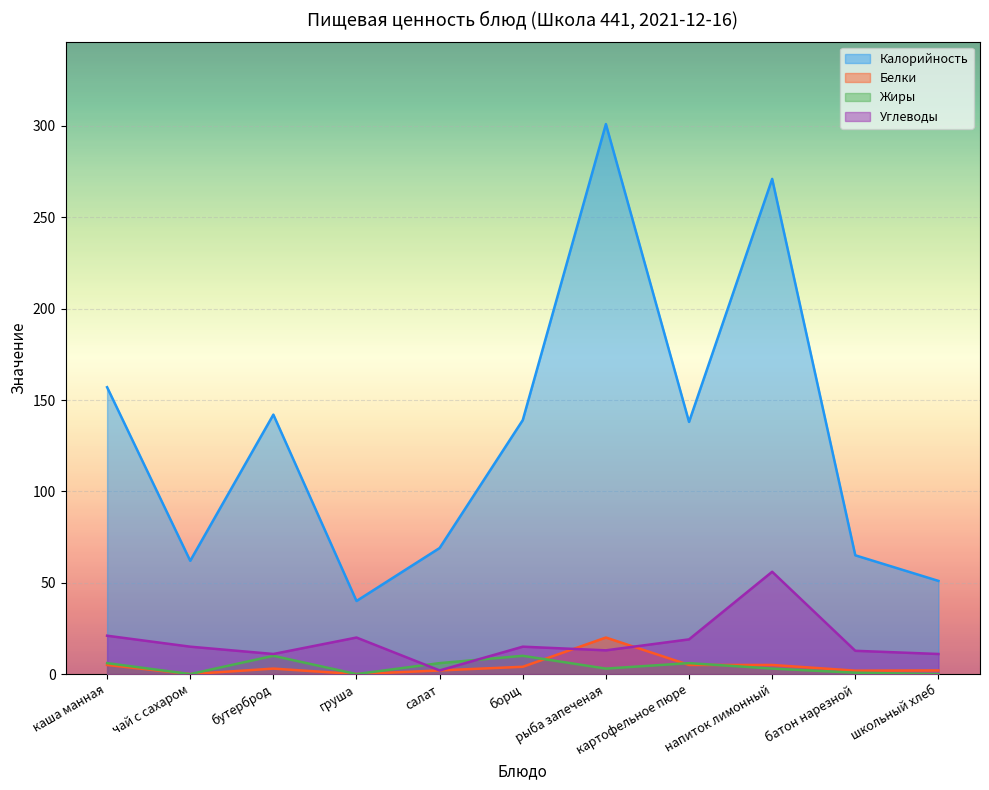

What is the label of the 4th point from the right?

картофельное пюре